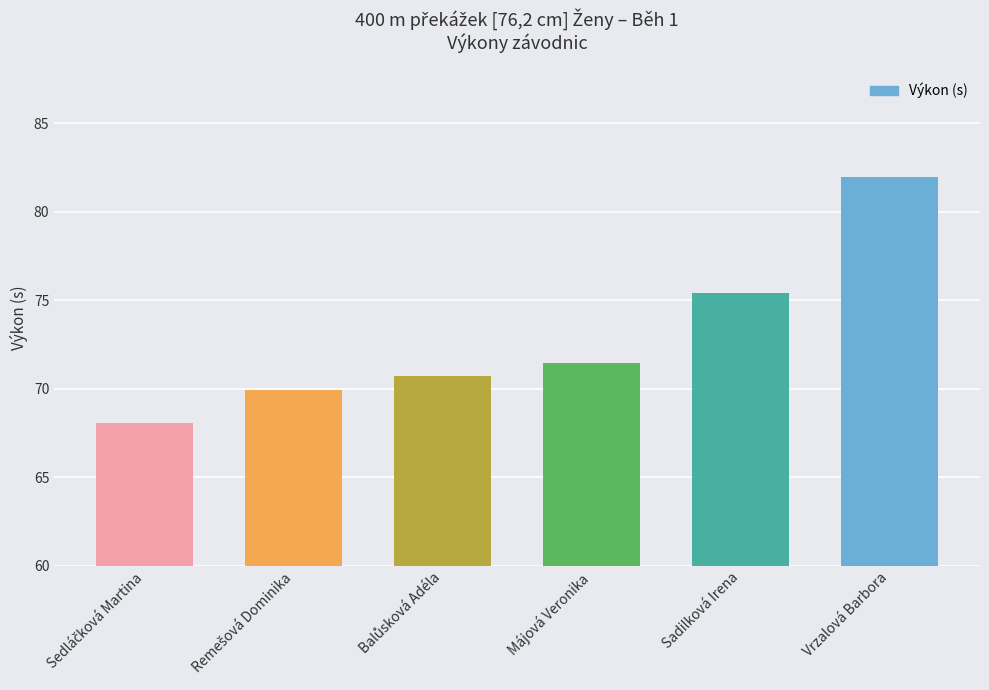

How many series are shown in this chart?

1